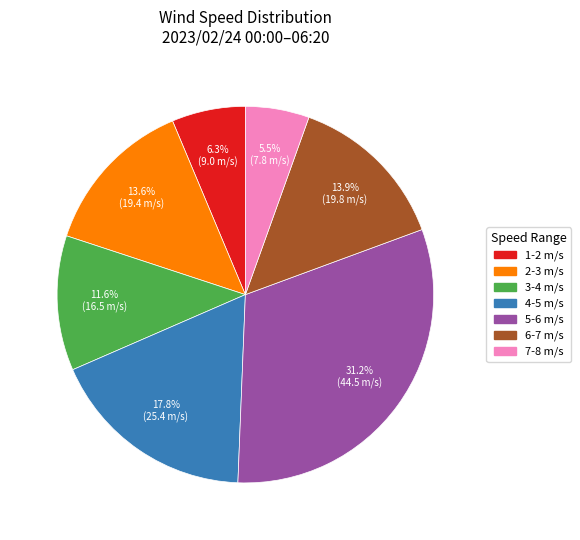

Which slice is the smallest?

7-8 m/s